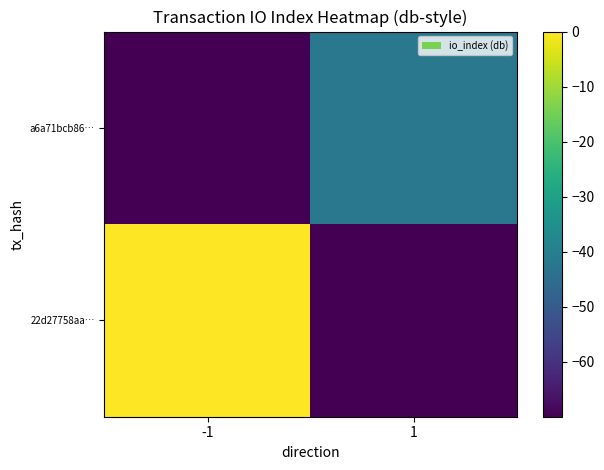

Which has a higher value, 1 or -1?

-1